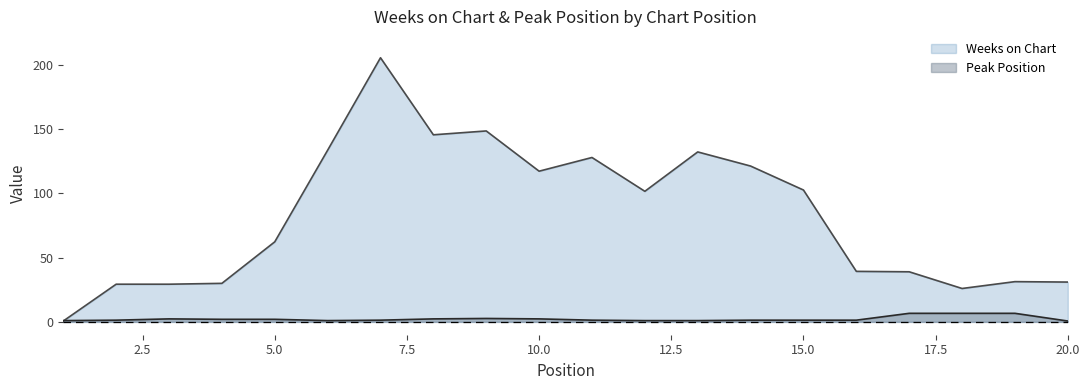

What is the average value of the Weeks on Chart series?

82.8